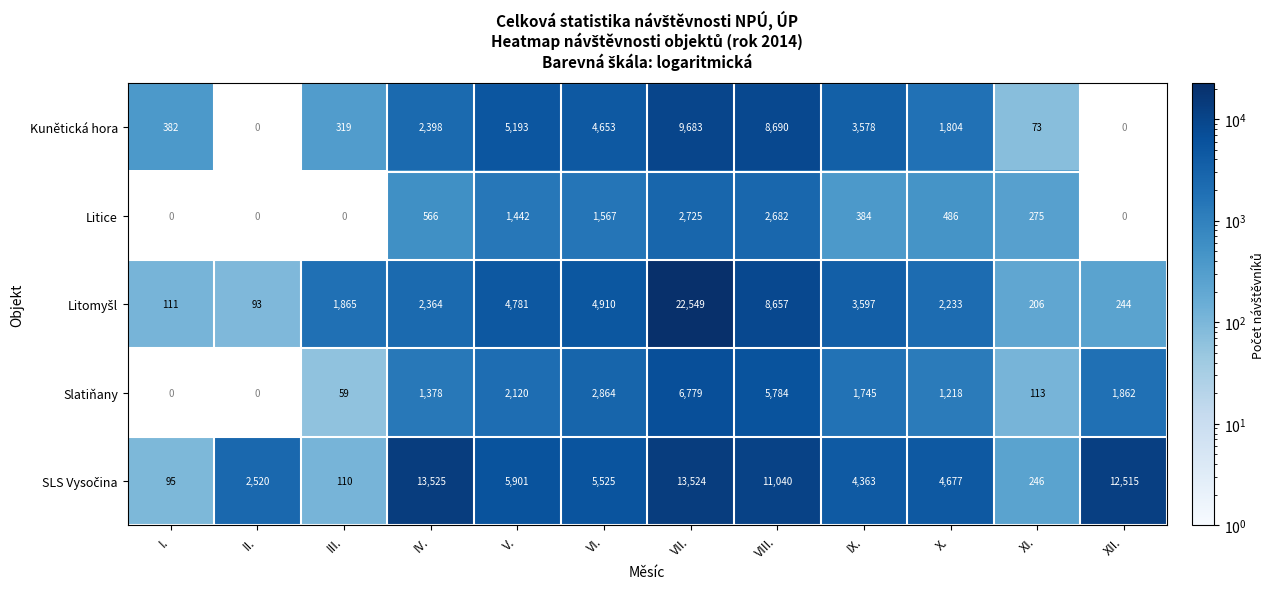

True or false: Litice has a value of 997 at IV..

False